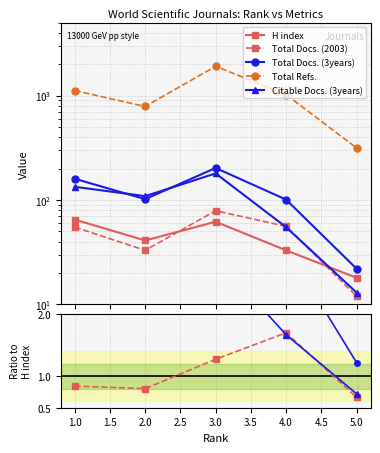

Rank the series by their maximum value, from highest to lowest.

Total Refs., Total Docs. (3years), Citable Docs. (3years), Total Docs. (2003), H index